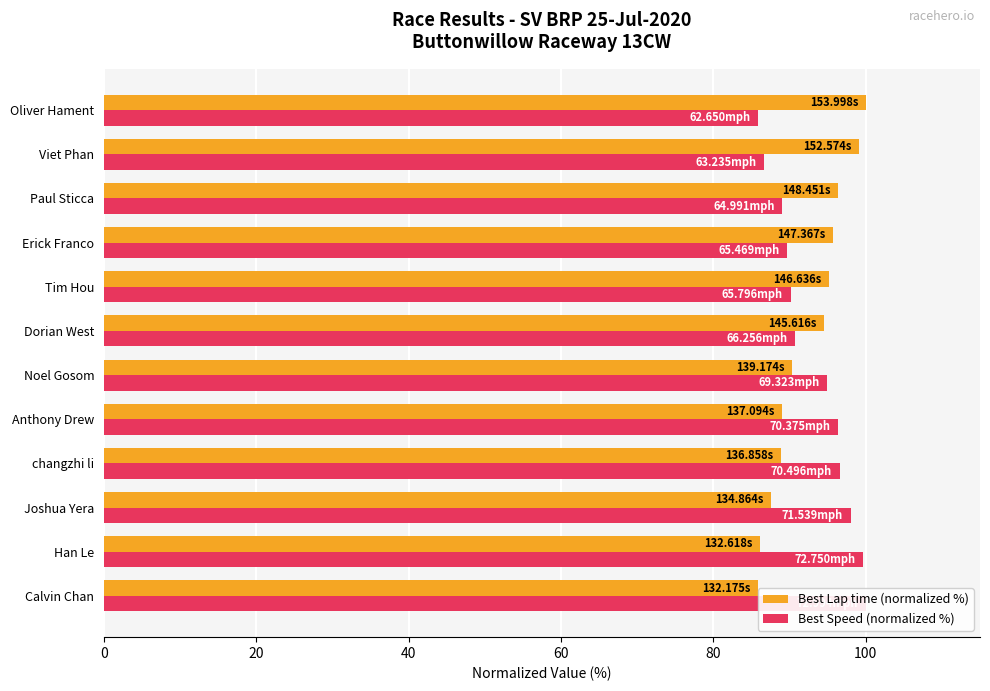

What is the difference between the second highest and minimum values in the Best Lap time (normalized %) series?

13.2